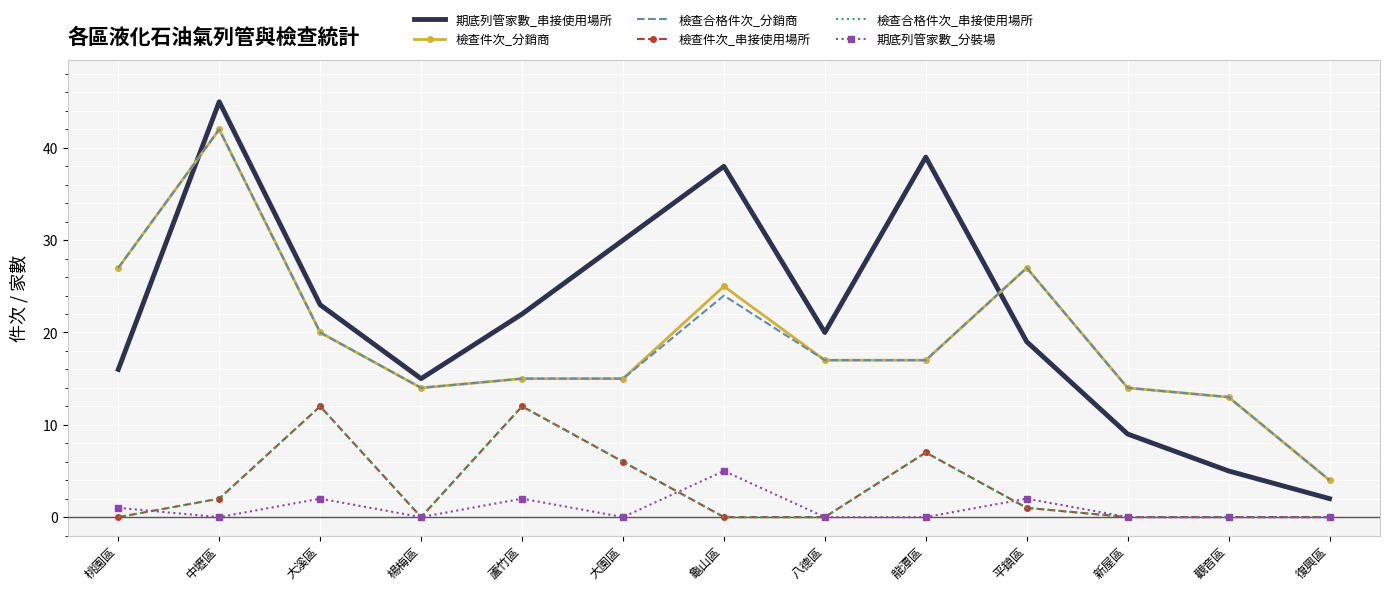

True or false: 檢查件次_分銷商 has more than 0 interior local peaks.

True